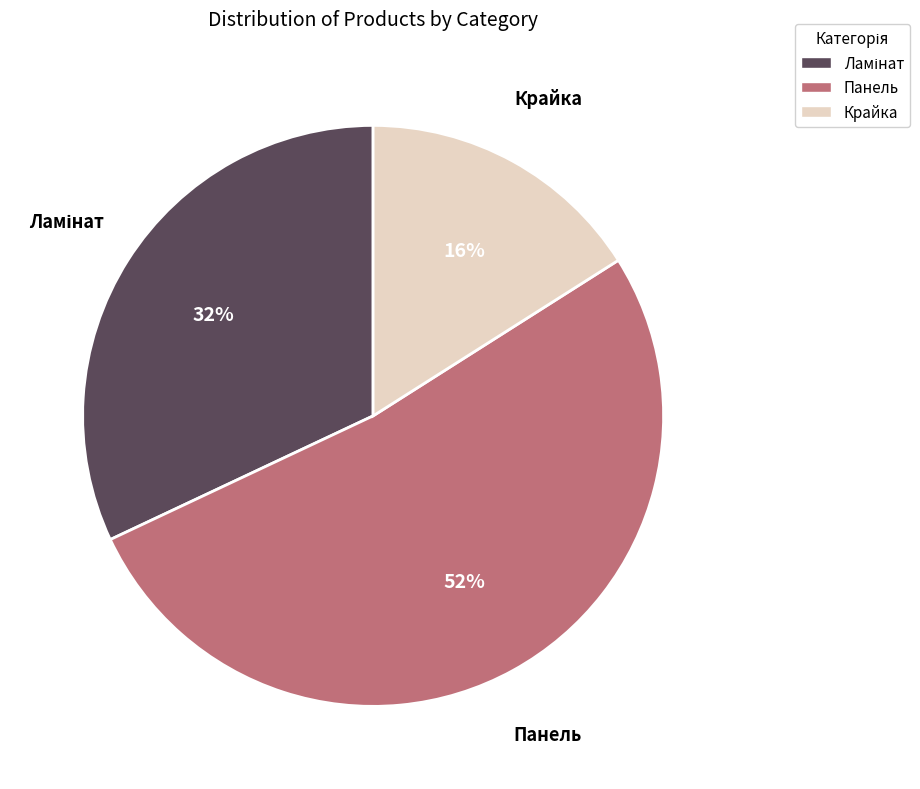

To the nearest percent, what is the difference between the largest and smallest slice percentages?

36%